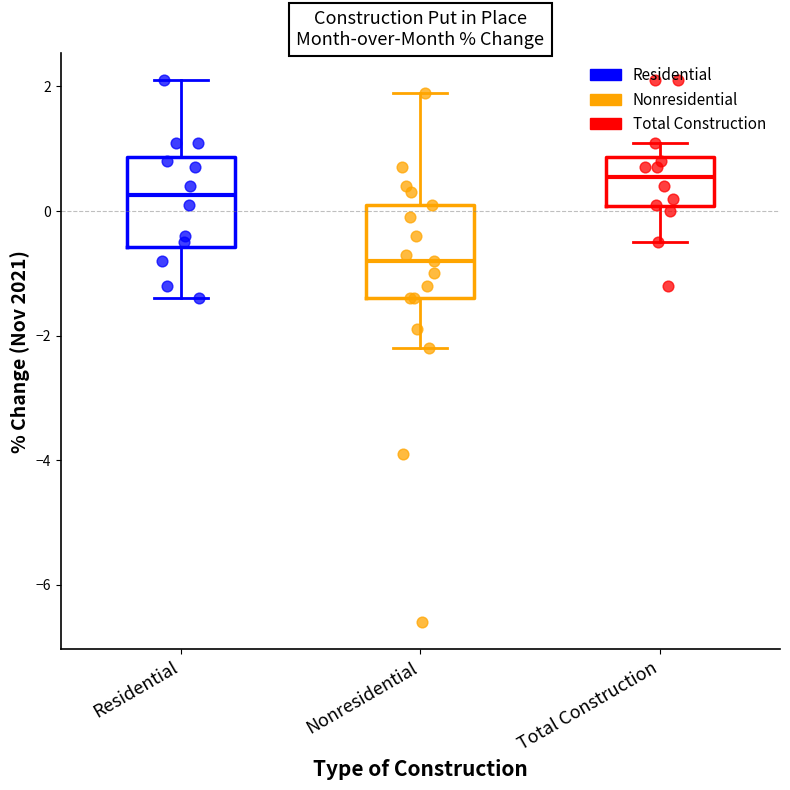

Reading left to right, transcribe this box plot: for each box, give where its median line is, the range the box spans, and where its two whiskers end, as read against the y-axis. The values are not printed on the chart, so give them approximately, as read against the axis.

Residential: median 0.2, box -0.6 to 0.8, whiskers -1.4 to 2.2
Nonresidential: median -0.8, box -1.4 to 0.2, whiskers -2.2 to 2.0
Total Construction: median 0.6, box 0.0 to 0.8, whiskers -0.4 to 1.2